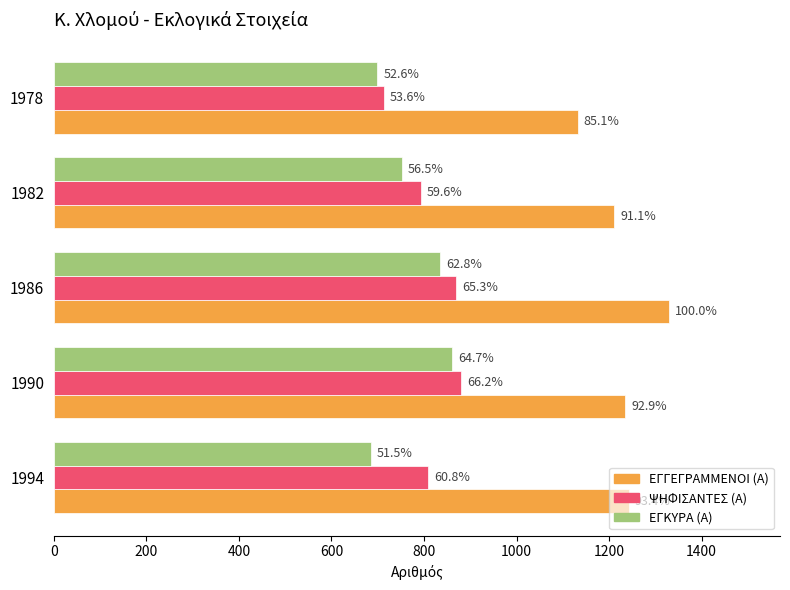

Reading right to left, list all the values displayed in this chart.

ΕΓΓΕΓΡΑΜΜΕΝΟΙ (Α): 1132	1211	1330	1235	1242
ΨΗΦΙΣΑΝΤΕΣ (Α): 713	793	869	881	809
ΕΓΚΥΡΑ (Α): 699	752	835	860	685